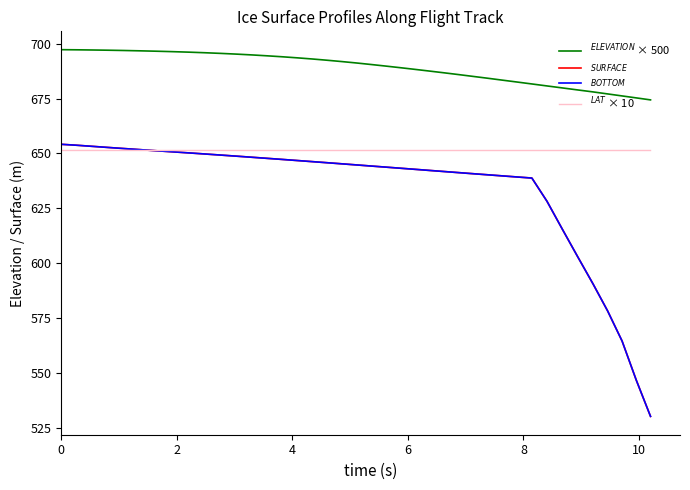

True or false: $^{LAT}$ × 10 and $^{ELEVATION}$ × 500 cross at least once.

False